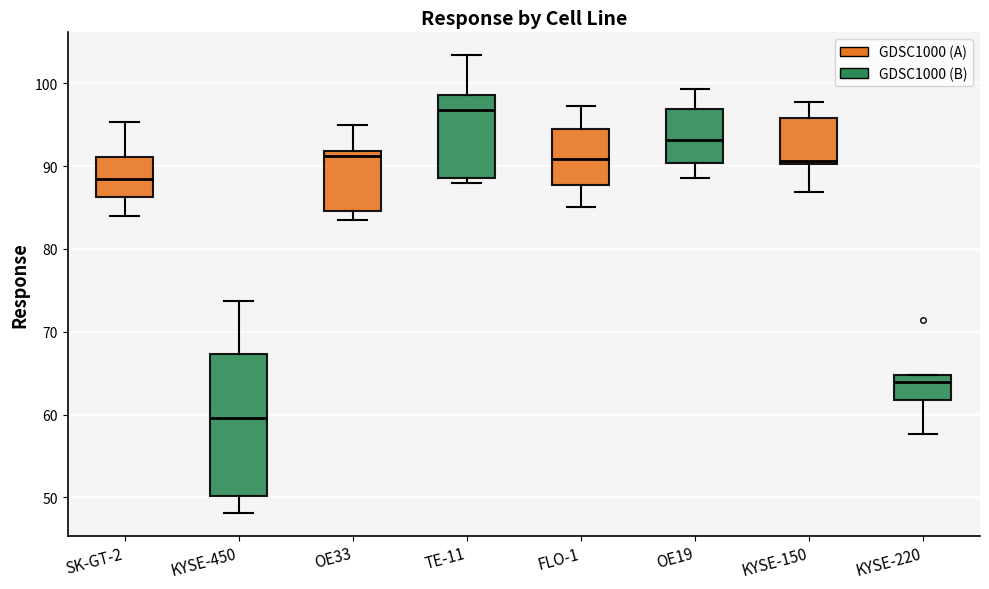

Reading left to right, read every box against the y-axis: the position of its median line, the range the box covers, and the ends of its whiskers. The values are not printed on the chart, so give them approximately, as read against the axis.

SK-GT-2: median 88, box 86 to 91, whiskers 84 to 95
KYSE-450: median 60, box 50 to 67, whiskers 48 to 74
OE33: median 91, box 85 to 92, whiskers 83 to 95
TE-11: median 97, box 89 to 99, whiskers 88 to 103
FLO-1: median 91, box 88 to 94, whiskers 85 to 97
OE19: median 93, box 90 to 97, whiskers 89 to 99
KYSE-150: median 91, box 90 to 96, whiskers 87 to 98
KYSE-220: median 64, box 62 to 65, whiskers 58 to 65